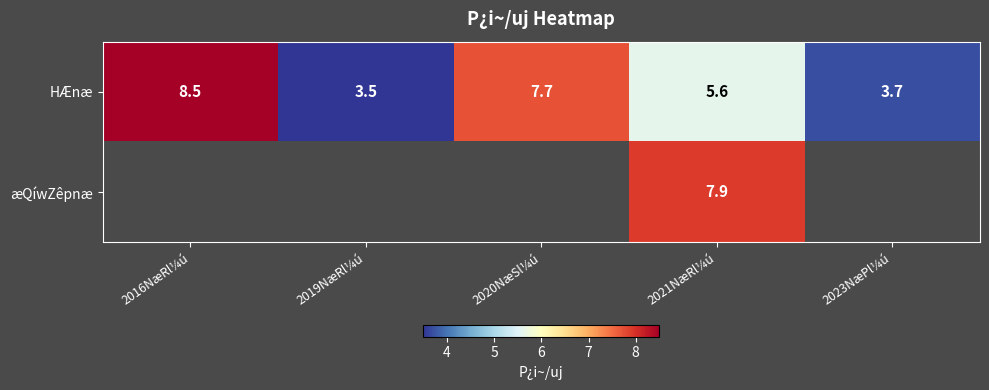

At which label does HÆnæ reach its minimum?

2019NæRl¼ú